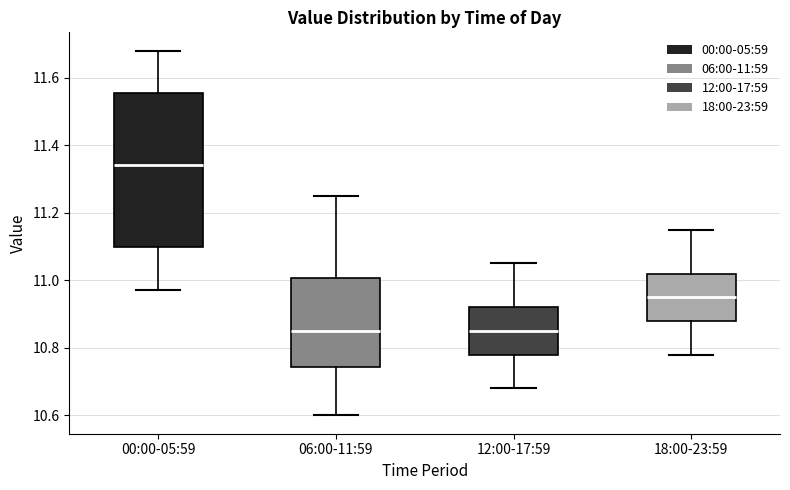

Reading left to right, read every box against the y-axis: the position of its median line, the range the box covers, and the ends of its whiskers. The values are not printed on the chart, so give them approximately, as read against the axis.

00:00-05:59: median 11.34, box 11.10 to 11.56, whiskers 10.98 to 11.68
06:00-11:59: median 10.86, box 10.74 to 11.00, whiskers 10.60 to 11.26
12:00-17:59: median 10.86, box 10.78 to 10.92, whiskers 10.68 to 11.06
18:00-23:59: median 10.96, box 10.88 to 11.02, whiskers 10.78 to 11.16